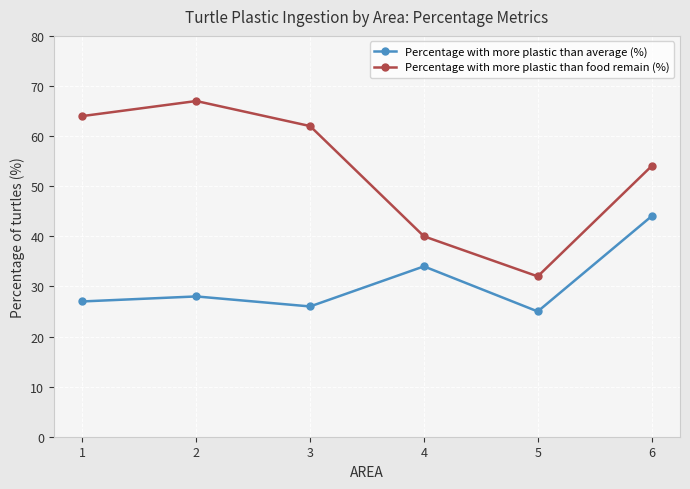

At 5, list the series in order from largest to smallest.

Percentage with more plastic than food remain (%), Percentage with more plastic than average (%)